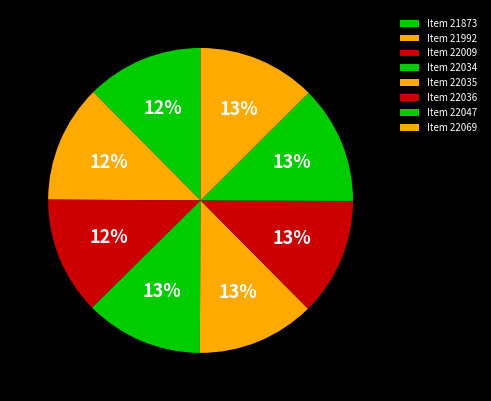

Which category has the smallest portion of the pie?

Item 21873